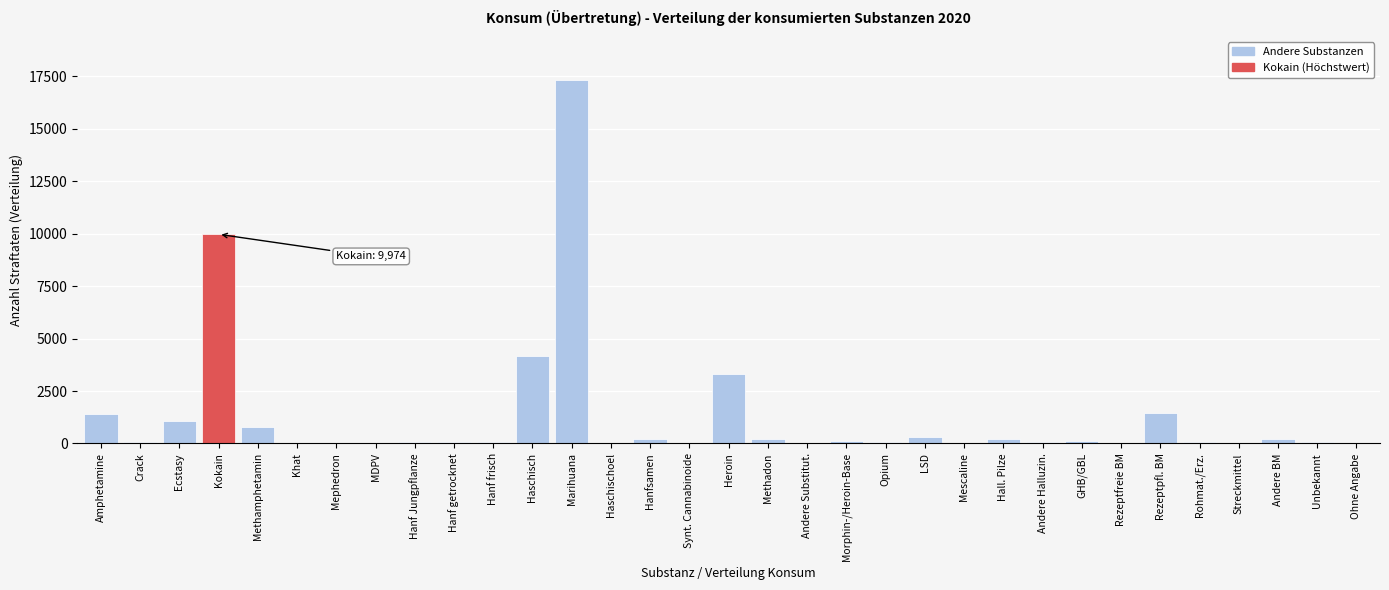

Is it true that the value at Haschisch is 2592?

False